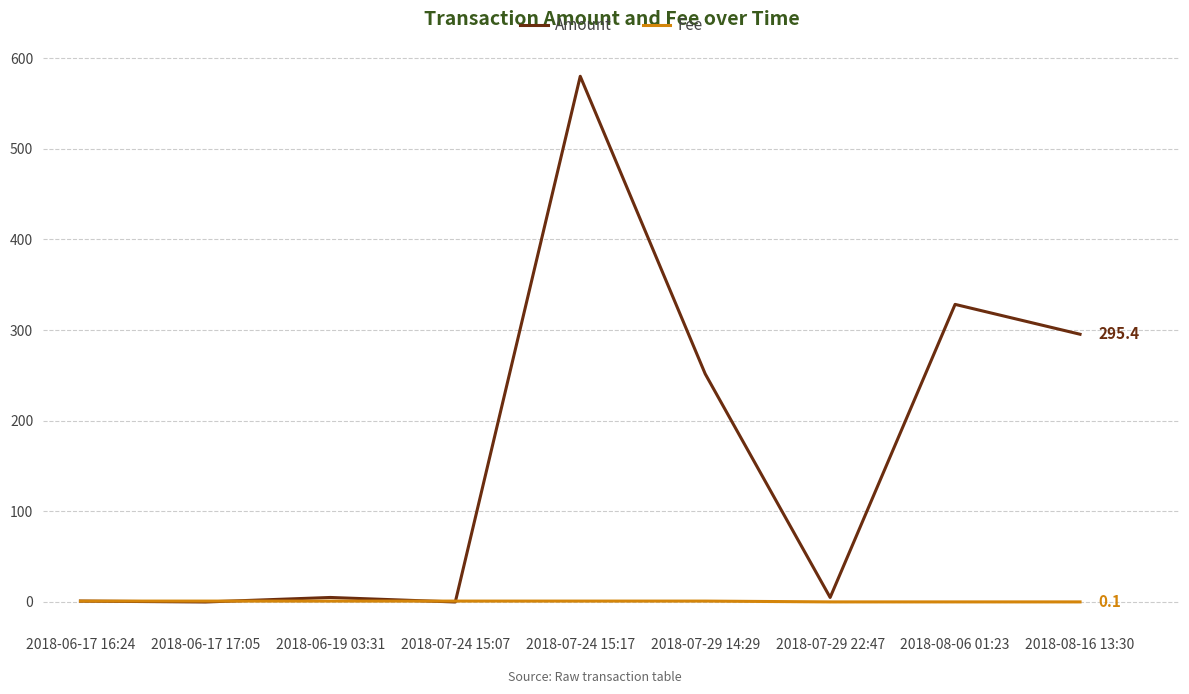

Which series has the widest spread of values?

Amount